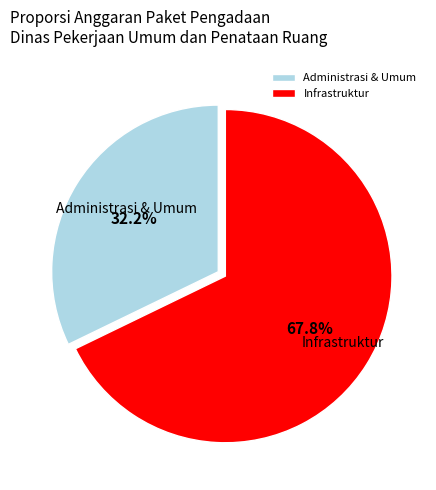

Between Administrasi & Umum and Infrastruktur, which is larger?

Infrastruktur